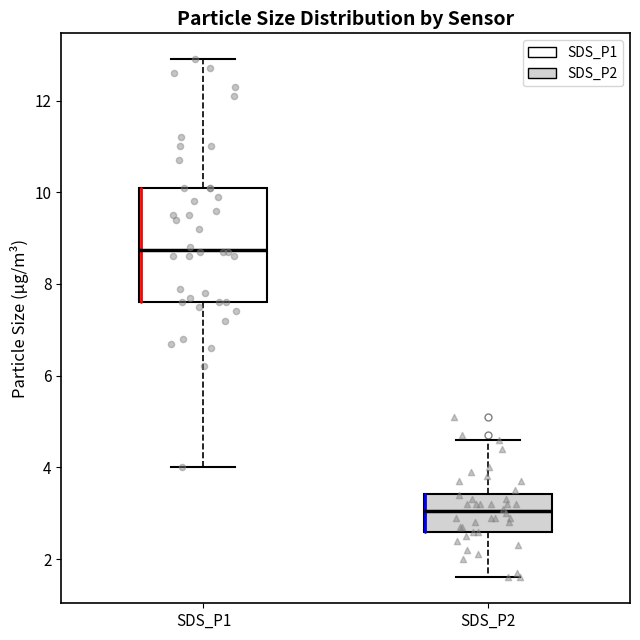

Which box is the tallest, from its lower edge to its upper edge?

SDS_P1